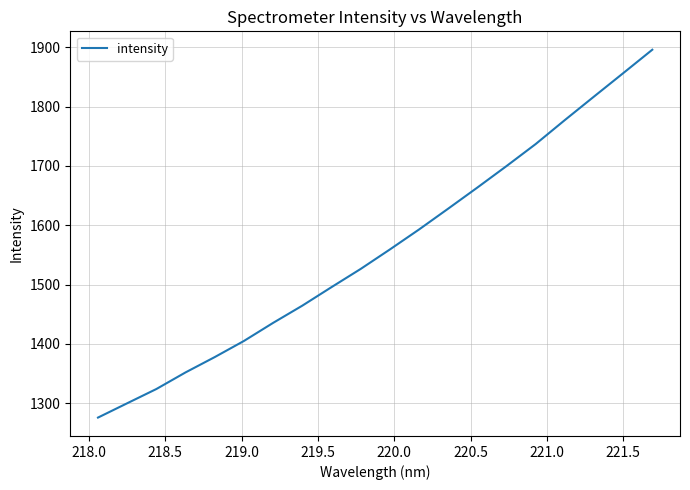

What is the smallest value displayed?

1275.8